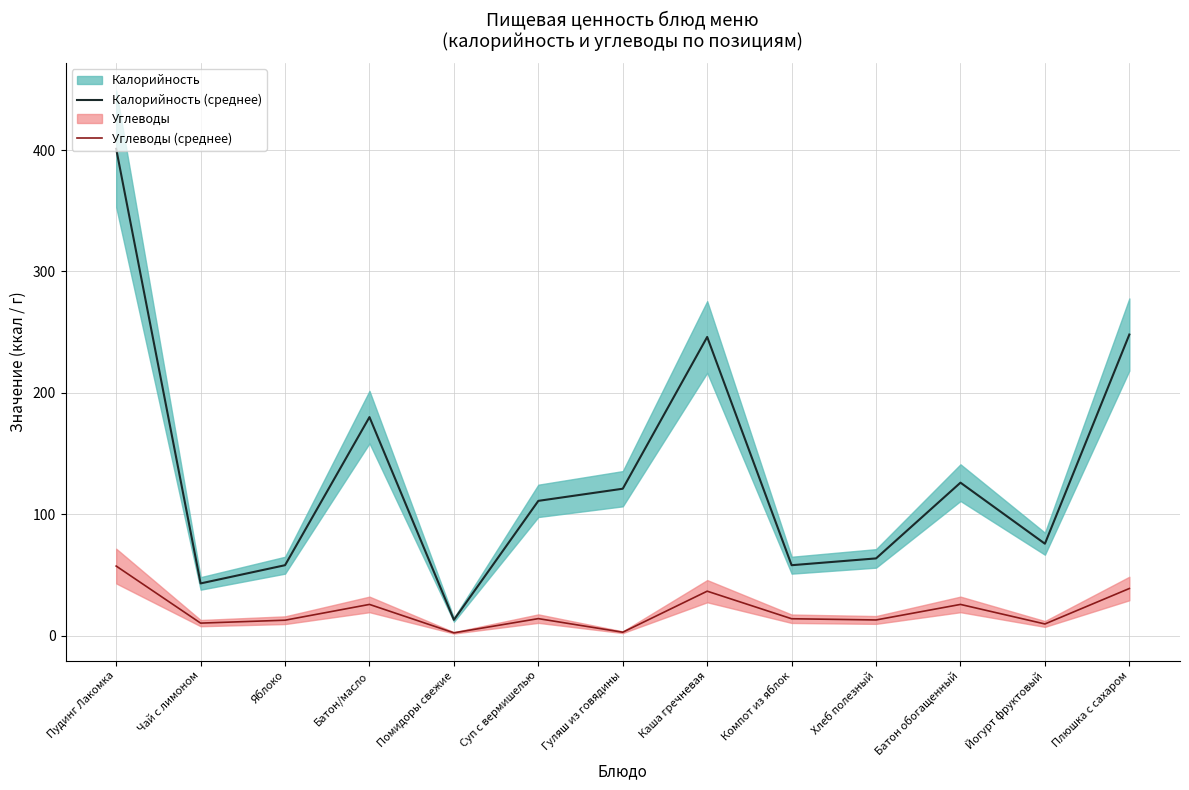

How many lines are shown in the chart?

2